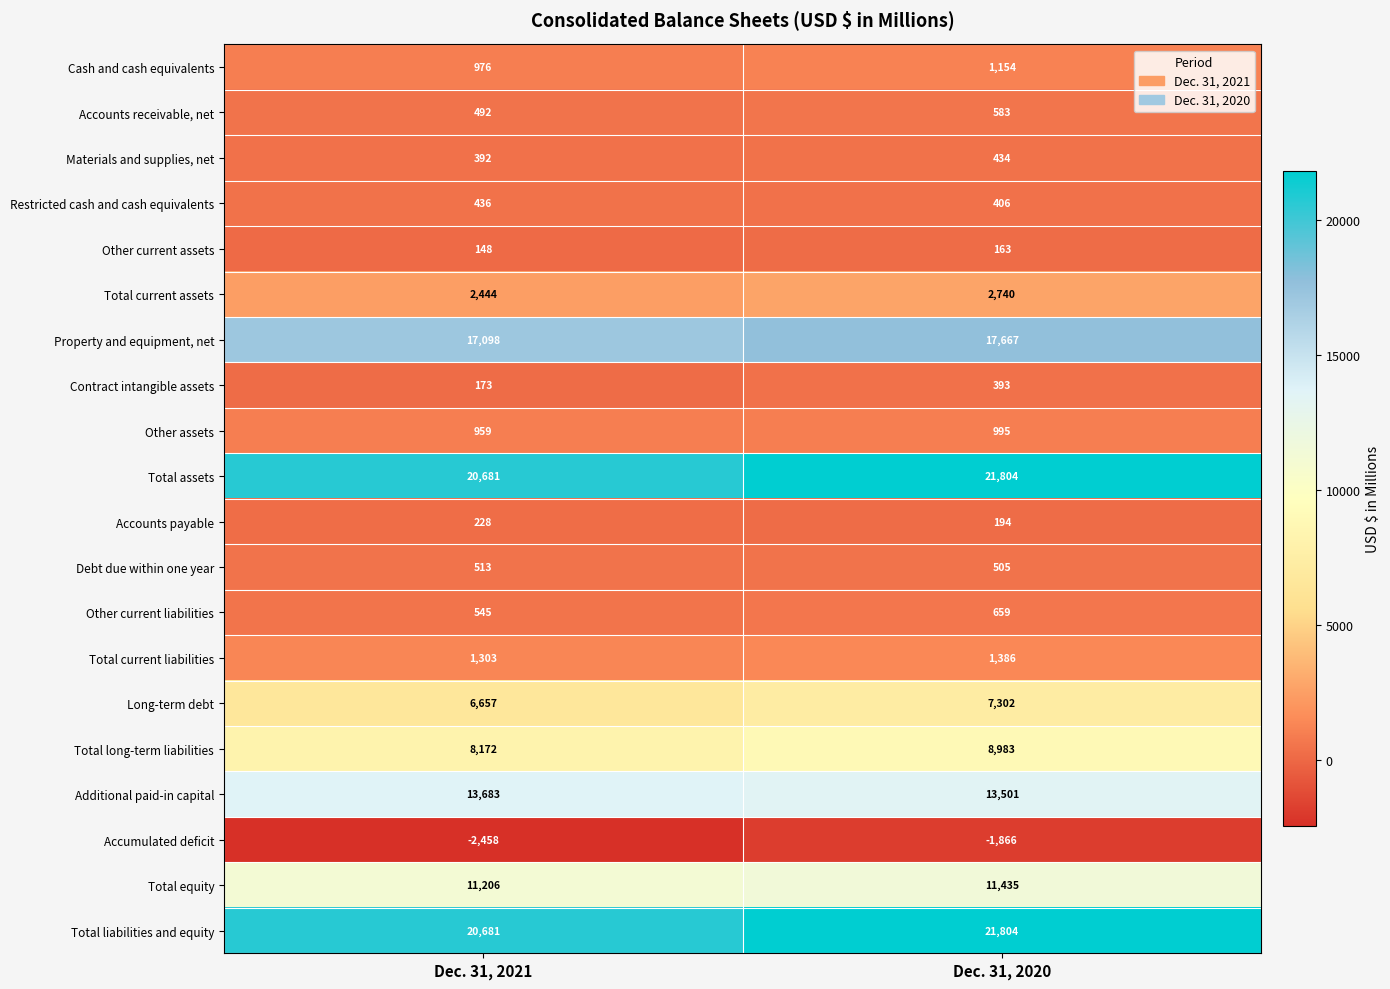

What is the difference between the highest and lowest values at Dec. 31, 2021?

23139